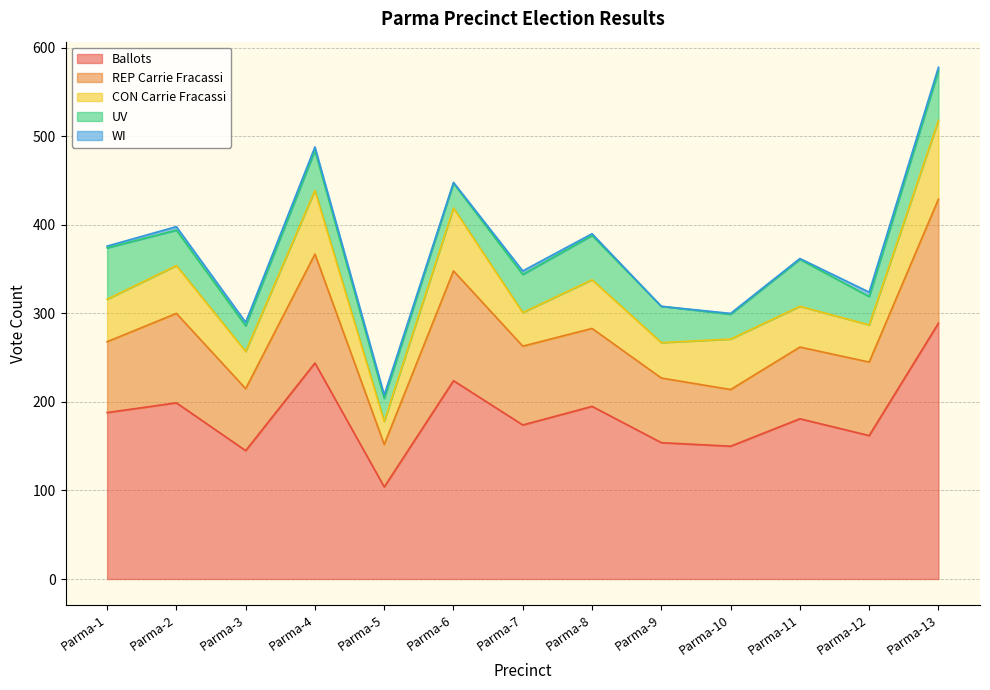

True or false: CON Carrie Fracassi and REP Carrie Fracassi intersect in this chart.

False